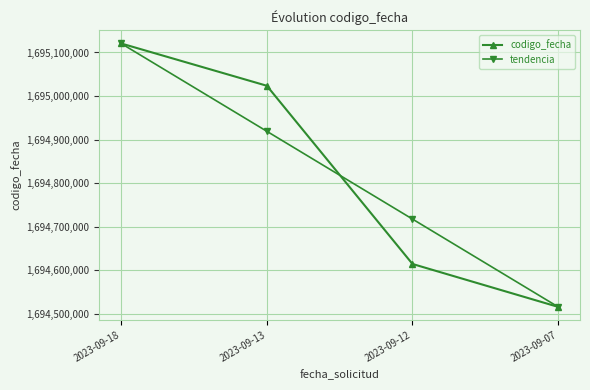

How many data points in tendencia are above 1694919130?

2